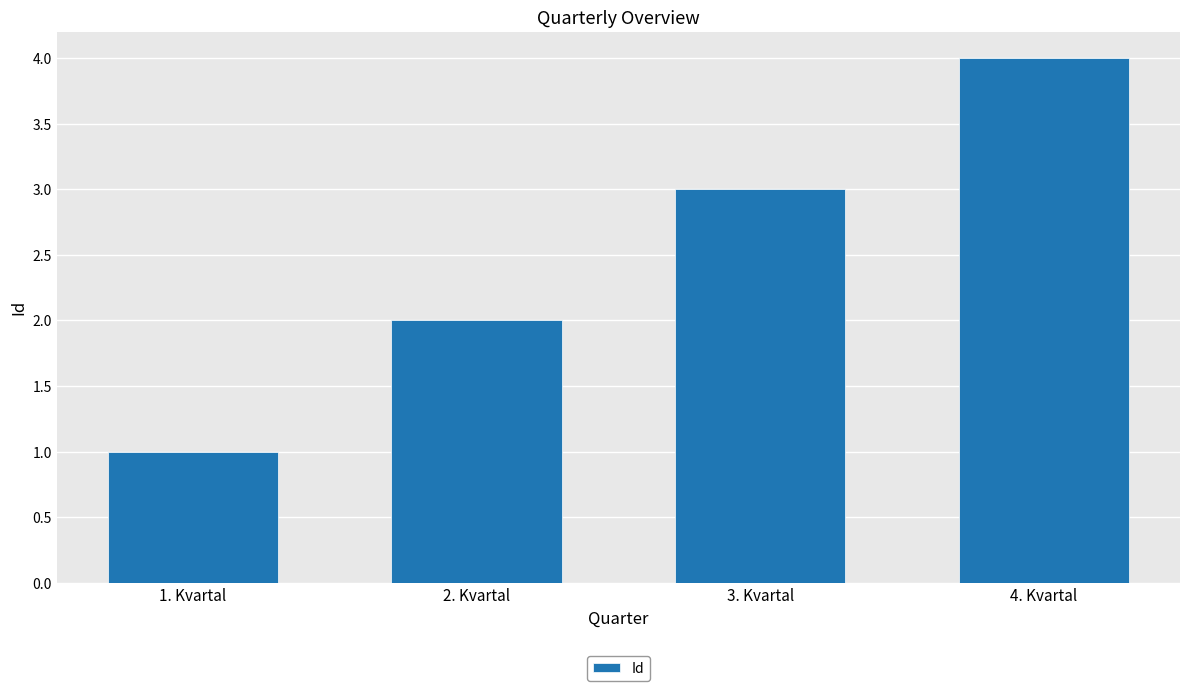

What is the change in value from 2. Kvartal to 4. Kvartal?

+2